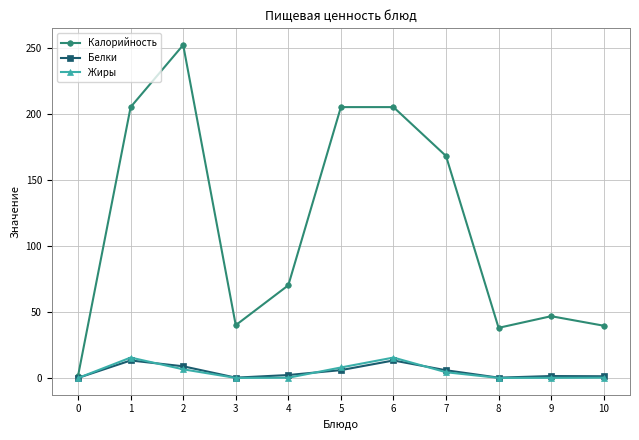

The value of Калорийность at 0 is 1.7. True or false?

True